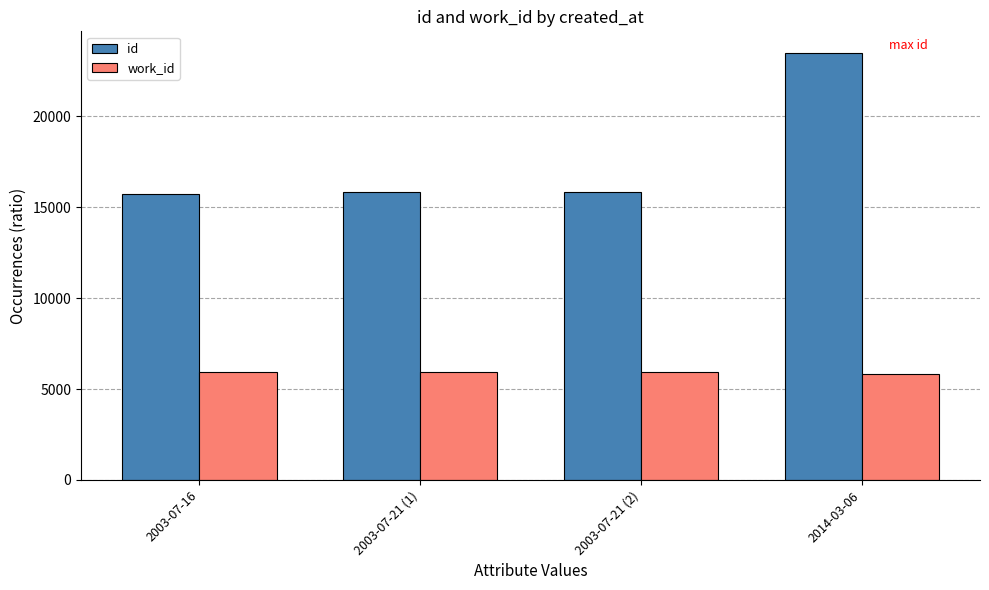

How many data points in id are less than 15838?

2